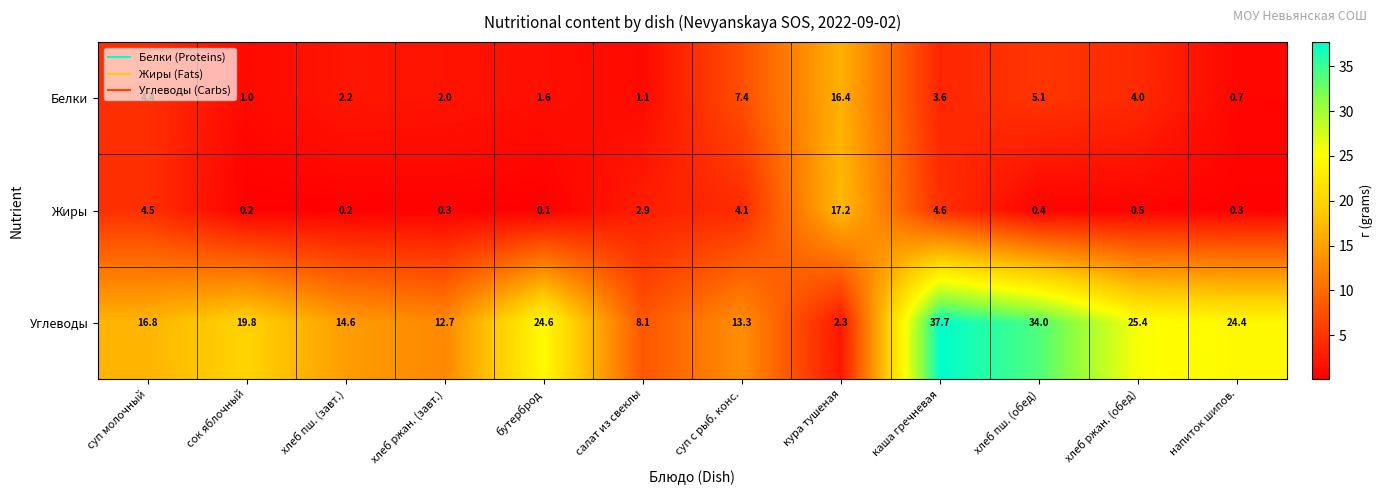

How many series are shown in this chart?

3